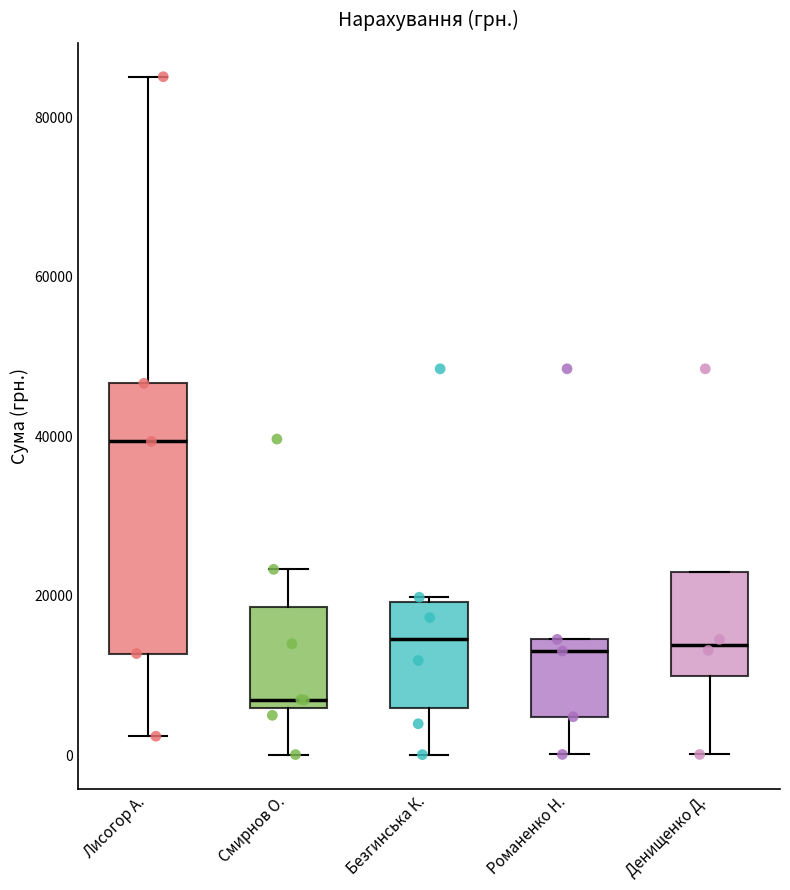

Which box's median line is the highest?

Лисогор А.